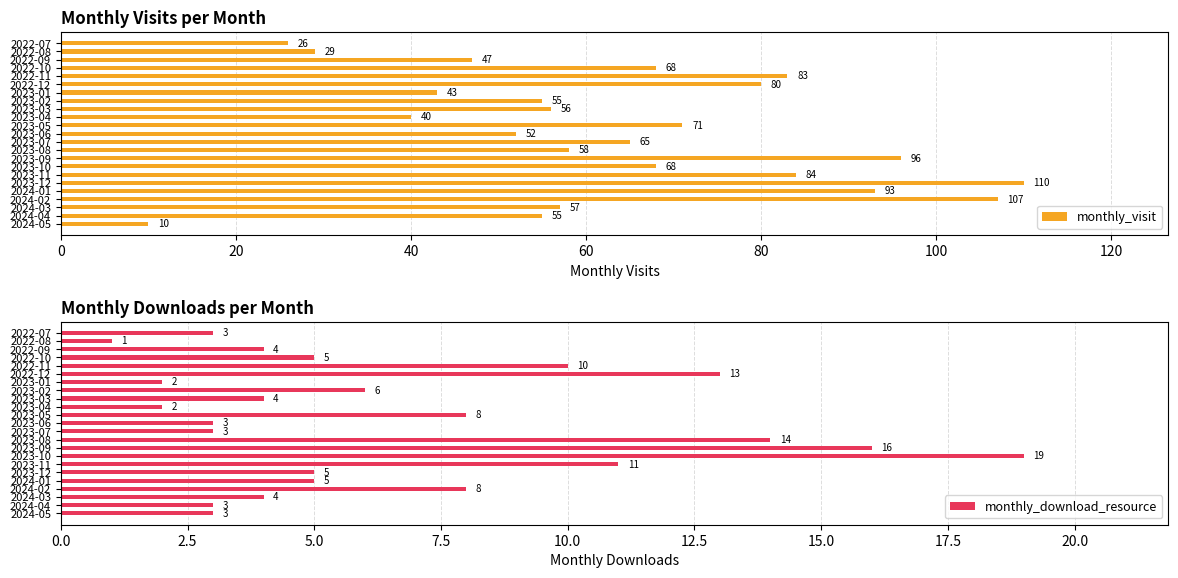

What is the sum of the monthly_download_resource values at 2022-09 and 2022-11?

14